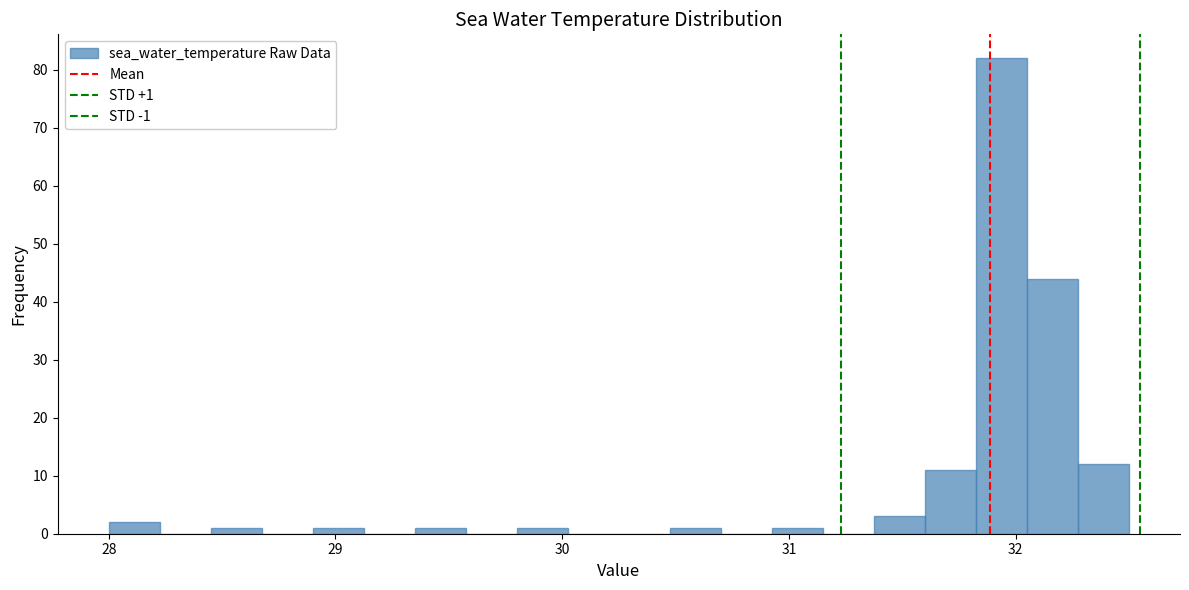

Around what value on the x-axis is the tallest bar? Give the approximate position of its centre, as read against the axis.

31.9